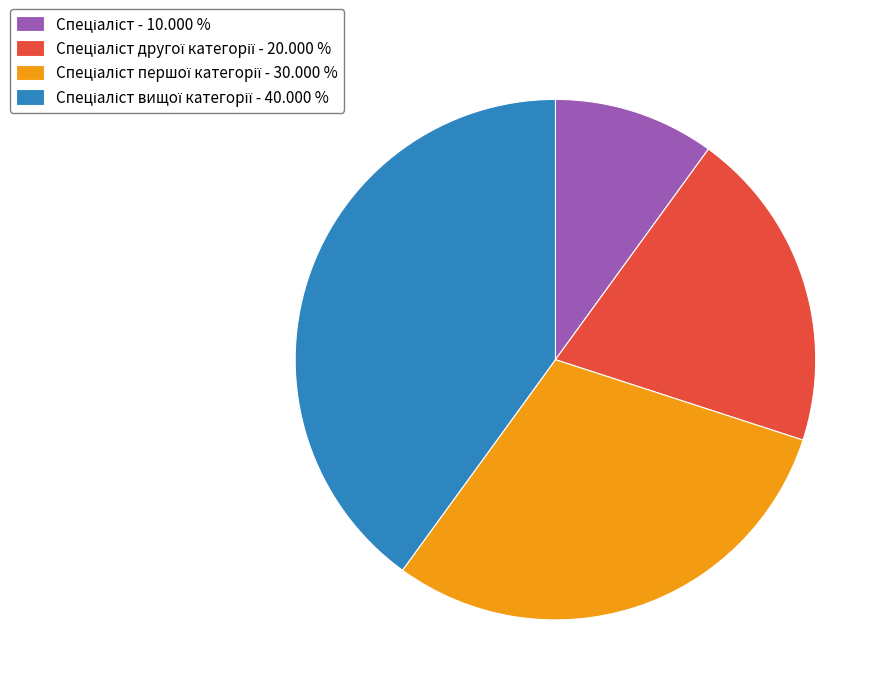

Does any single category account for the majority?

No